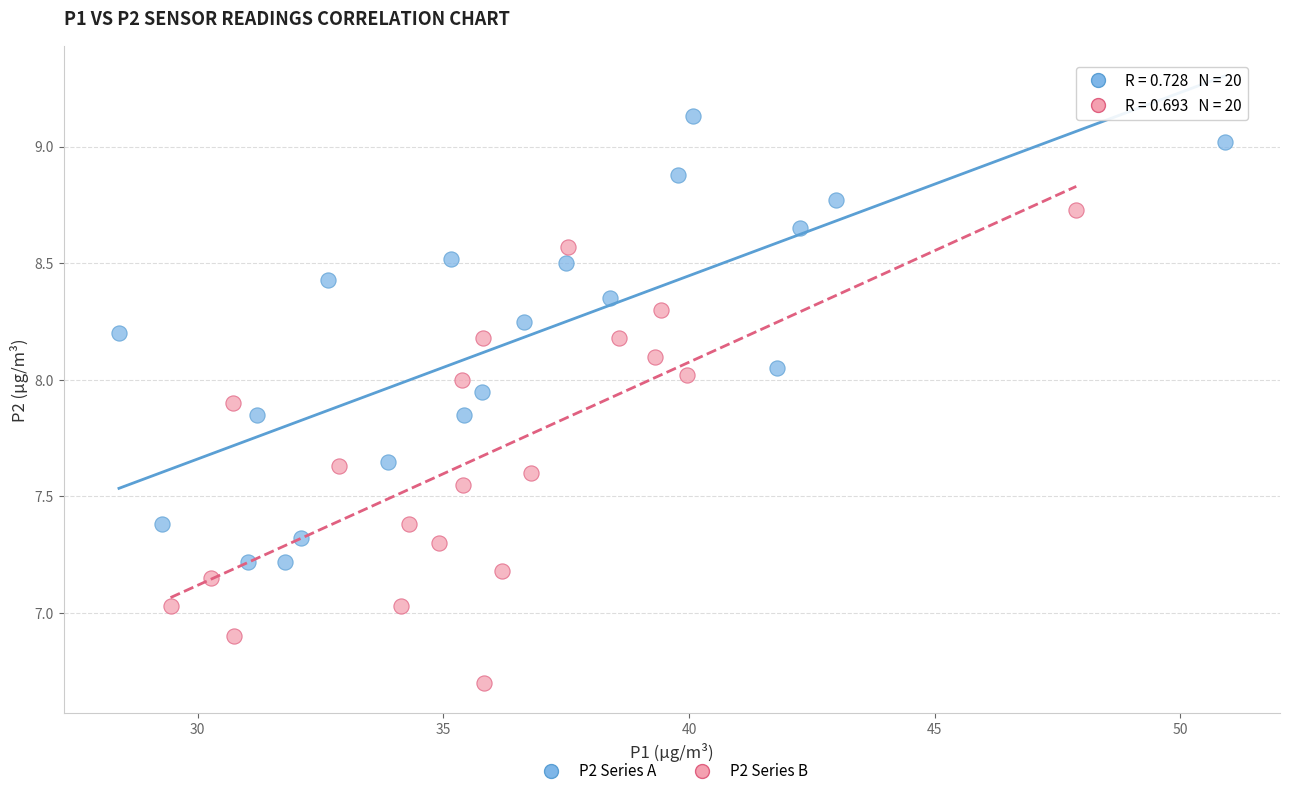

Which series reaches the maximum Y coordinate?

P2 Series A